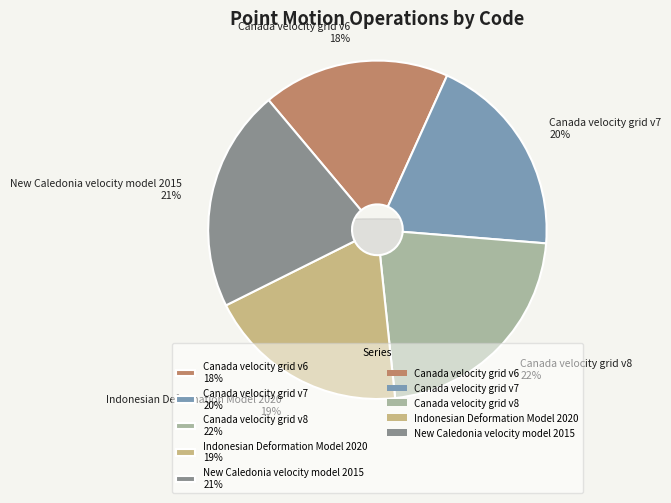

What is the largest slice in the pie chart?

Canada velocity grid v8